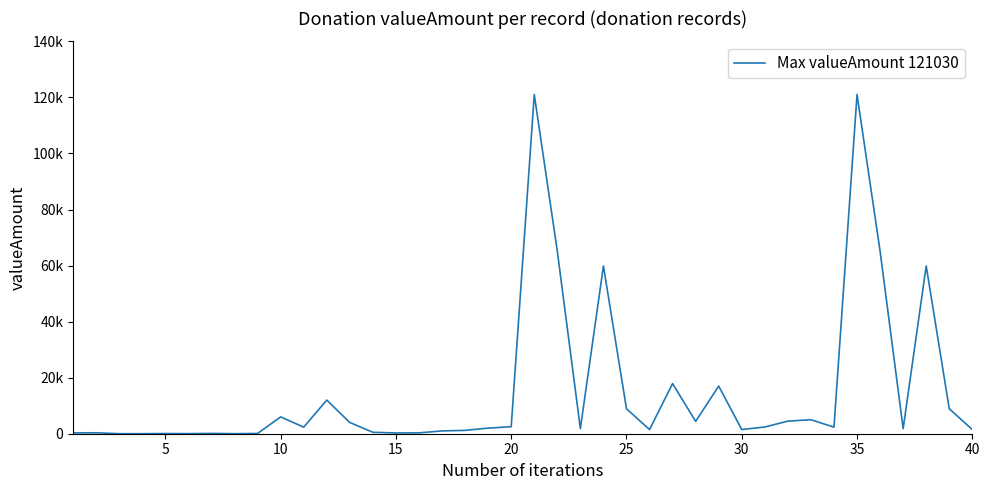

Is this an area chart (filled region under the line)?

No